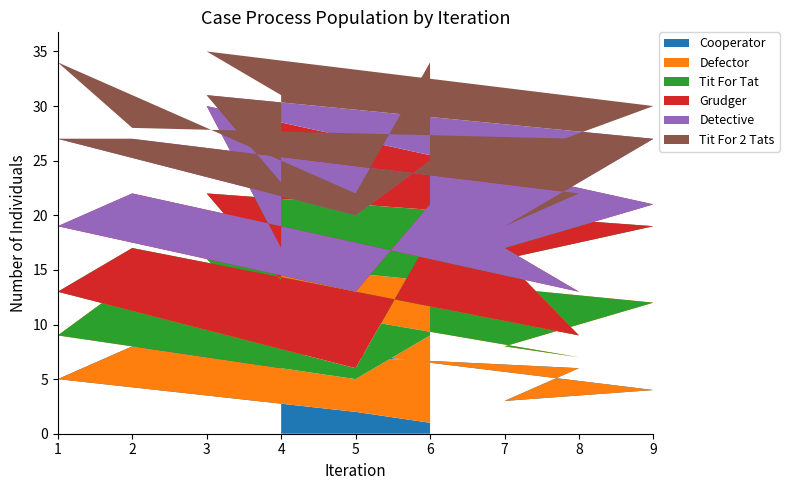

Is it true that Cooperator equals 2 at 5?

True